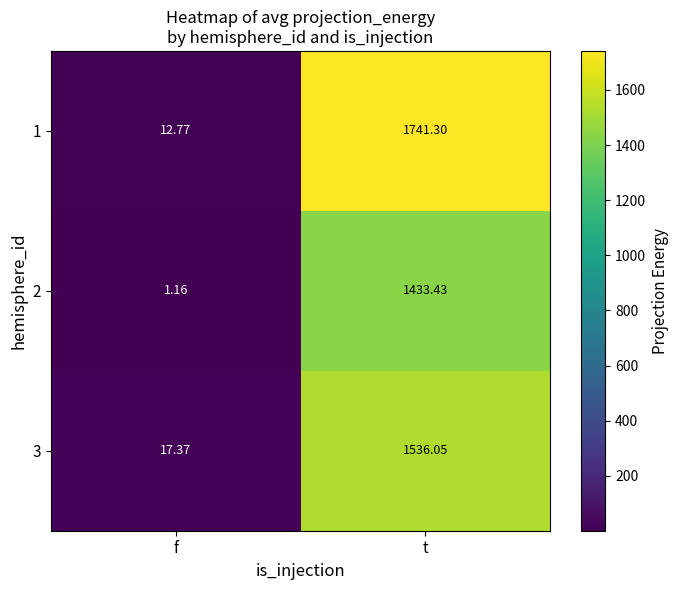

Rank the categories by 2 value from lowest to highest.

f, t